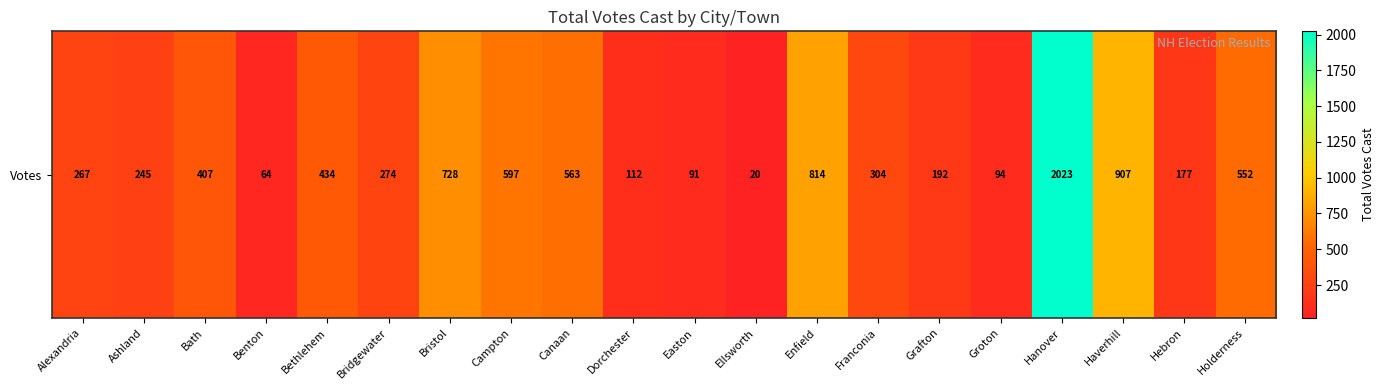

Read the value at Campton.

597